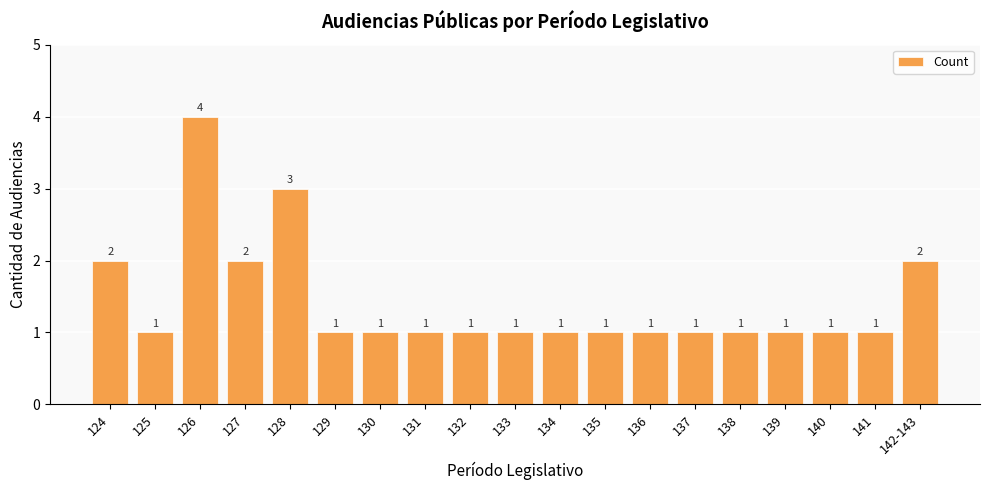

Reading left to right, what are all the values shown in this chart?

2	1	4	2	3	1	1	1	1	1	1	1	1	1	1	1	1	1	2